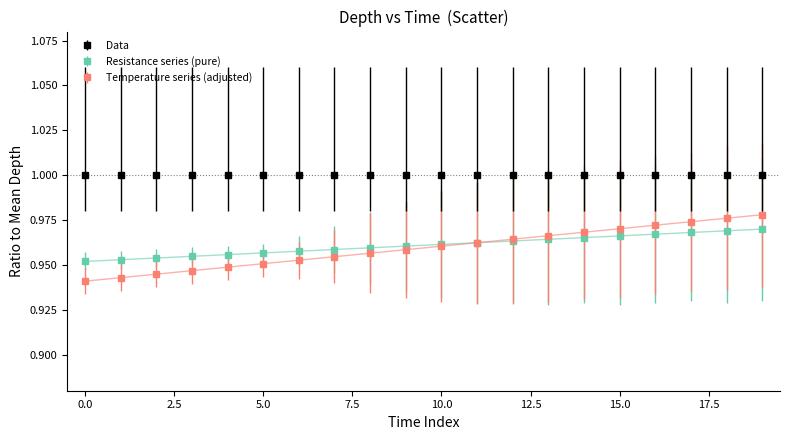

True or false: Data and Temperature series (adjusted) cross at least once.

False